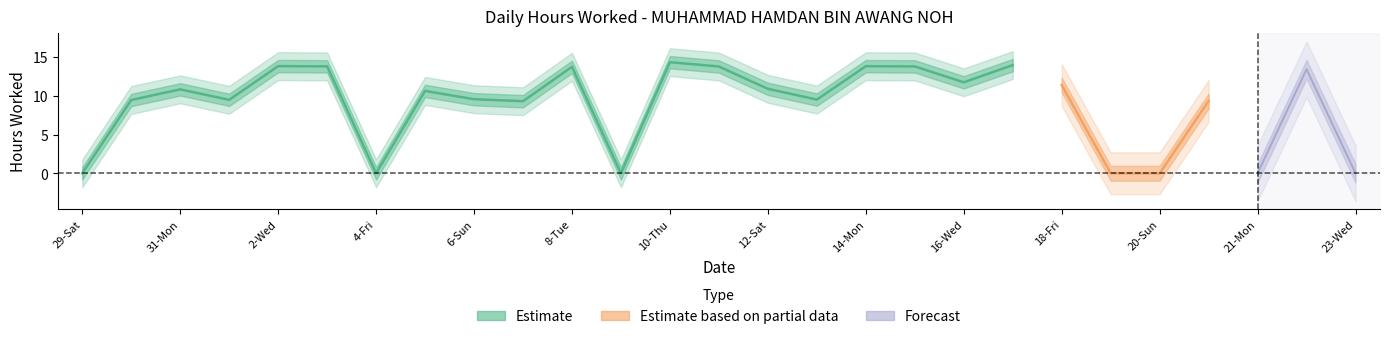

What is the label of the 27th point from the right?

29-Sat